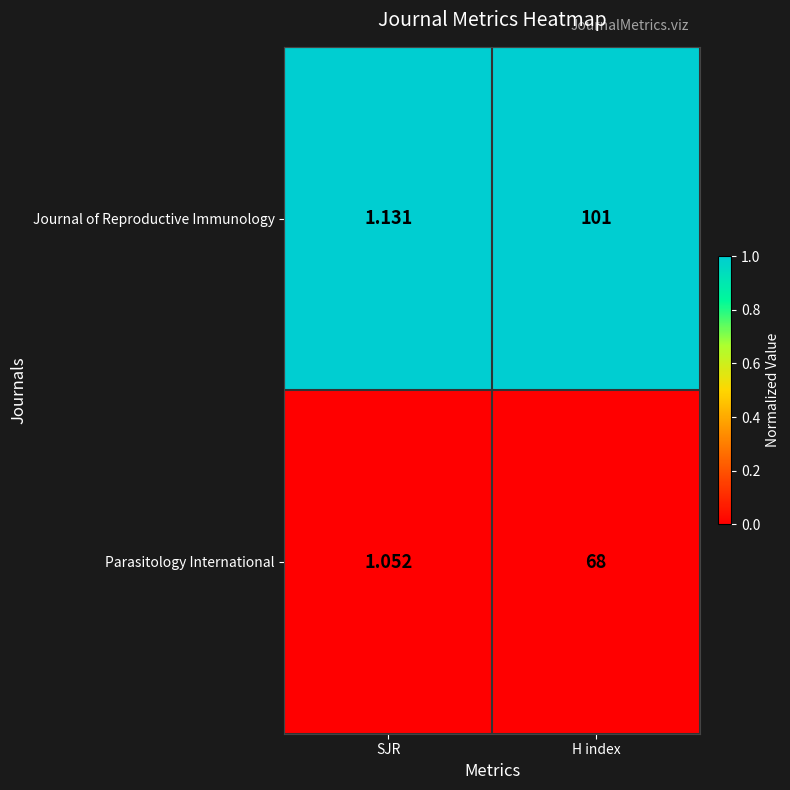

Which series has the largest total across all categories?

Journal of Reproductive Immunology